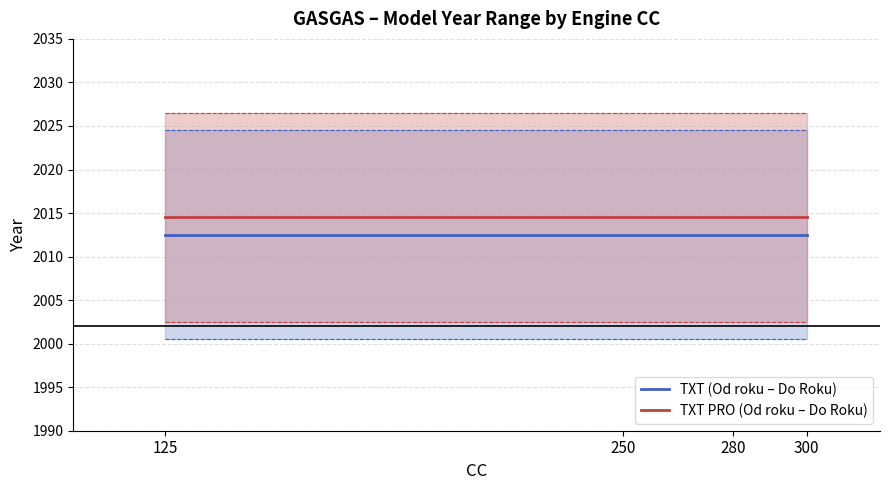

Which series has the largest range (max minus min)?

TXT (Od roku – Do Roku)